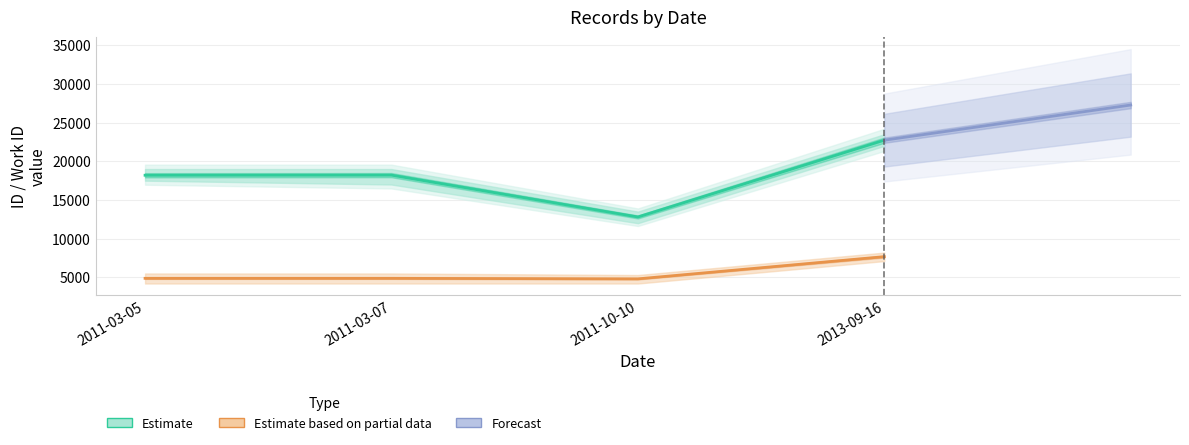

Which has a higher value, 2013-09-16 or 2011-10-10?

2013-09-16